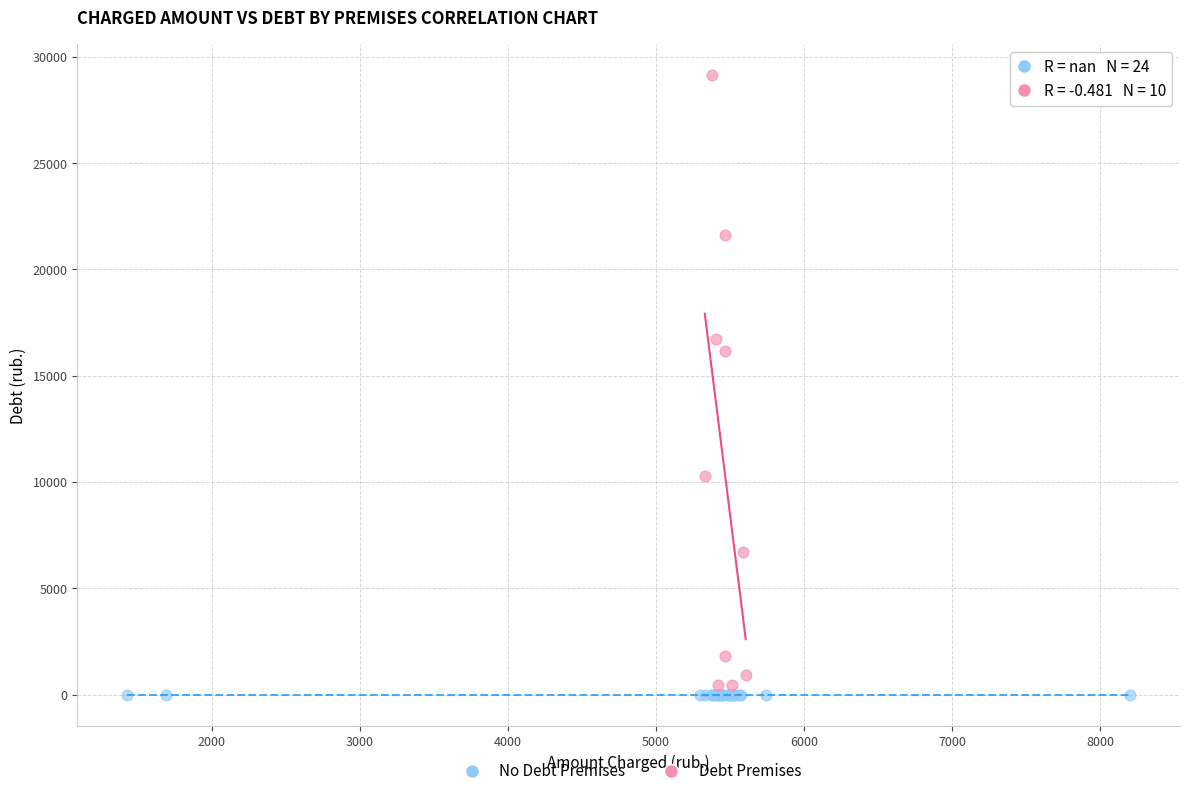

Which series reaches the maximum Y coordinate?

Debt Premises